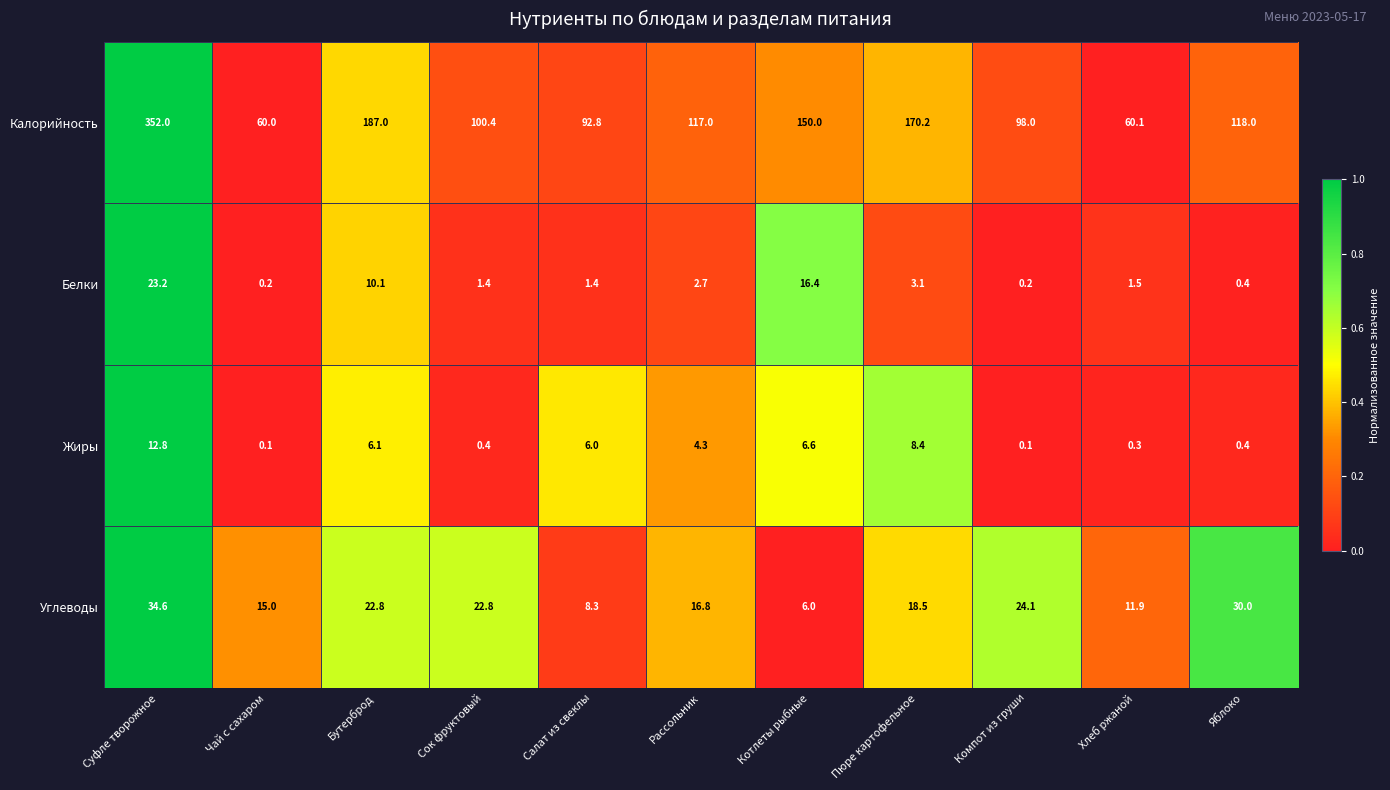

What is the approximate value of Белки at Сок фруктовый?

1.4